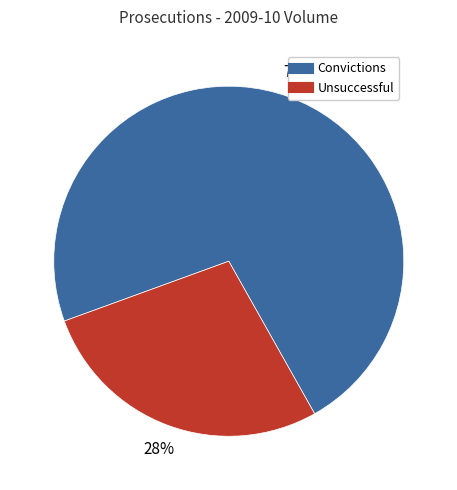

Count the number of slices in the pie.

2